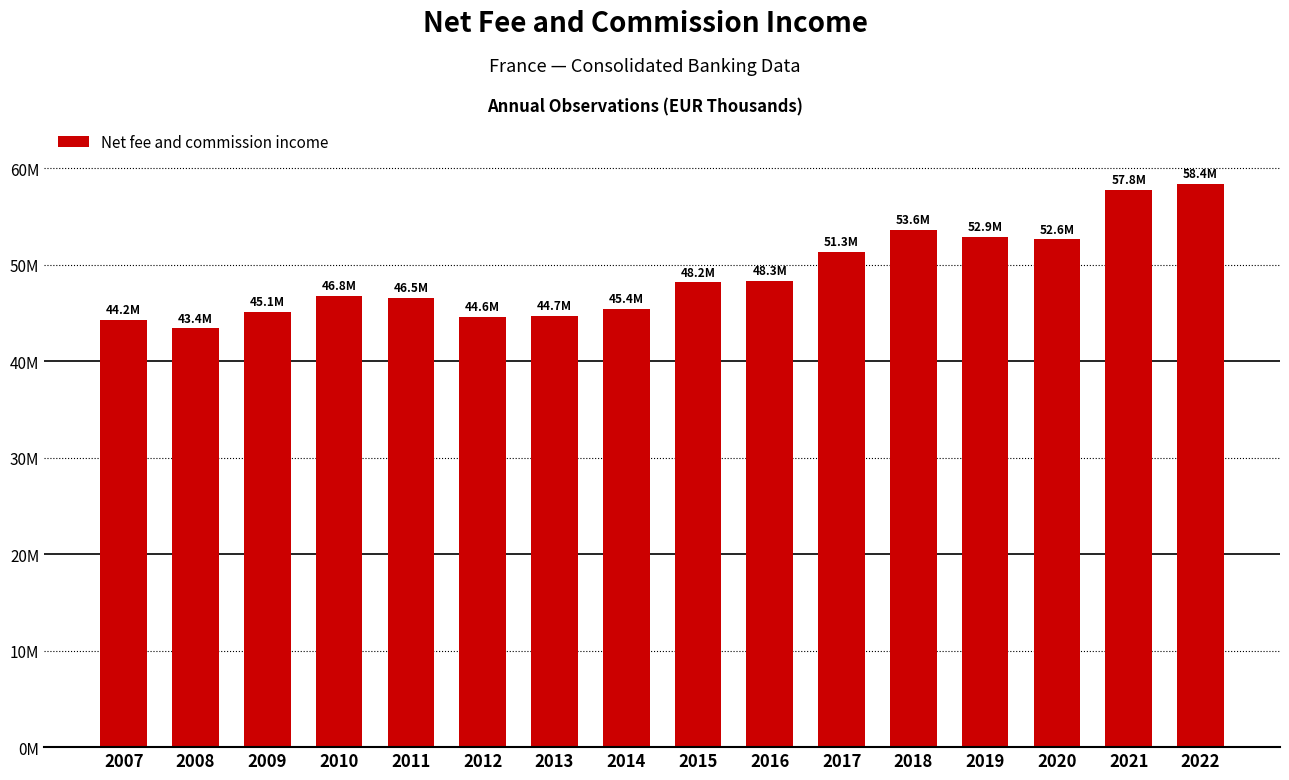

Reading right to left, what are all the values shown in this chart?

58354660	57782312	52618430	52857727	53579077	51290015	48296683	48161609	45386463	44684857	44580317	46537234	46802339	45128237	43397108	44249636